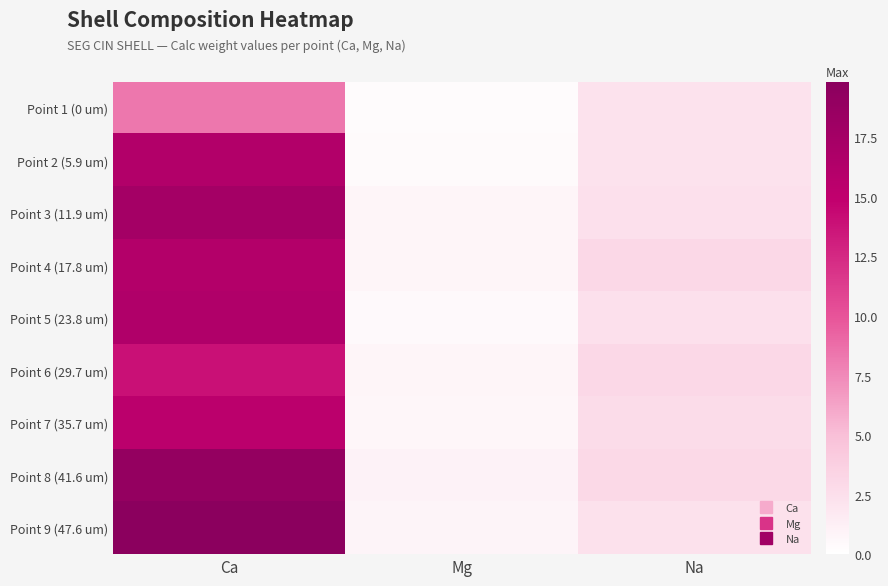

What is the total value across all series at Ca?

142.9